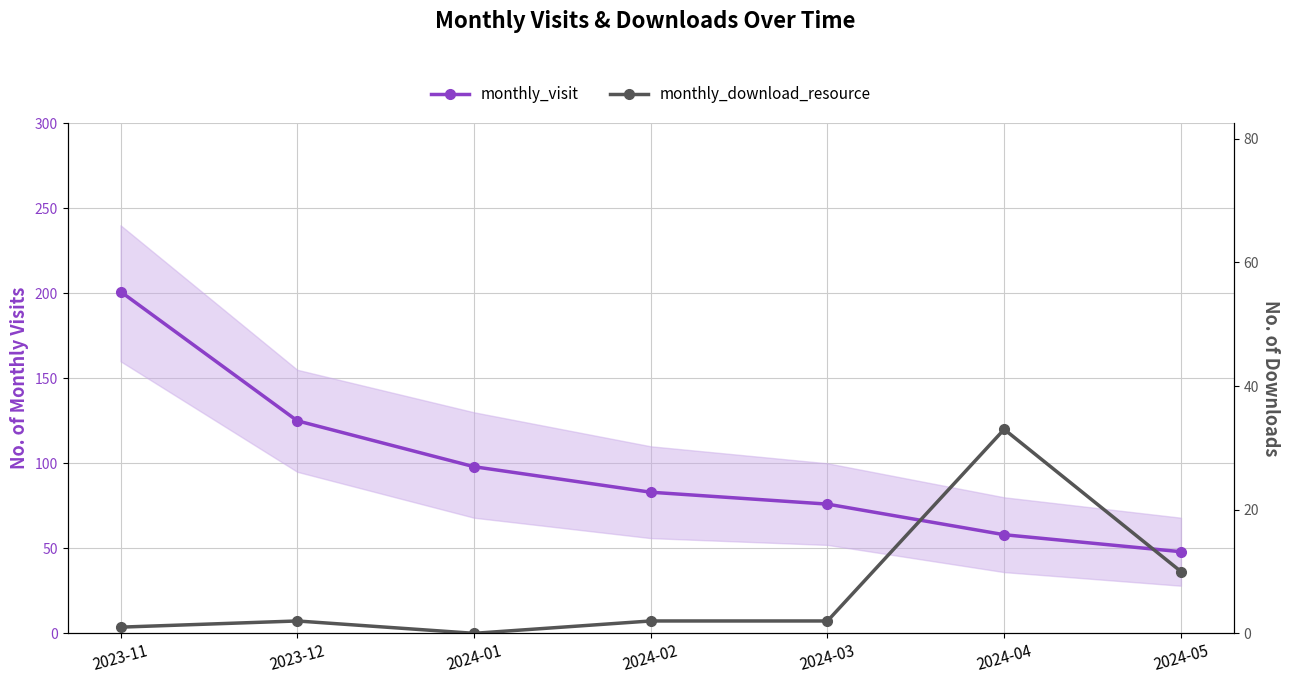

What is the difference between the monthly_visit values at 2024-04 and 2024-03?

18